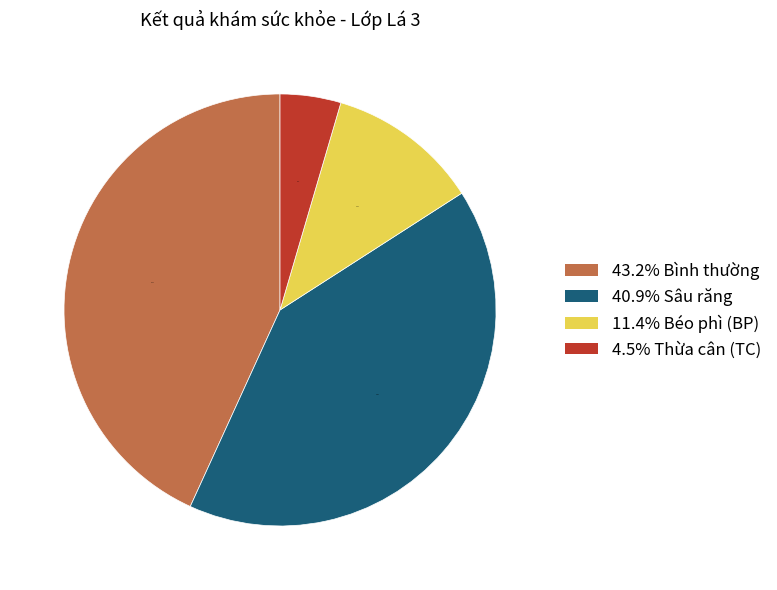

What is the smallest slice in the pie chart?

4.5% Thừa cân (TC)